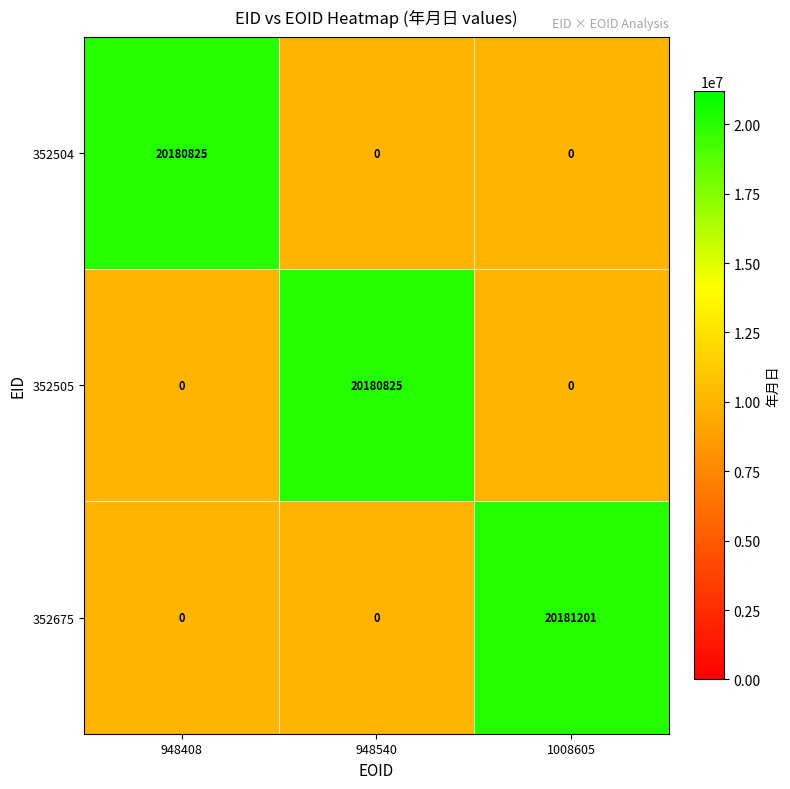

Reading right to left, list all the values displayed in this chart.

352504: 1008605=0	948540=0	948408=20180825
352505: 1008605=0	948540=20180825	948408=0
352675: 1008605=20181201	948540=0	948408=0